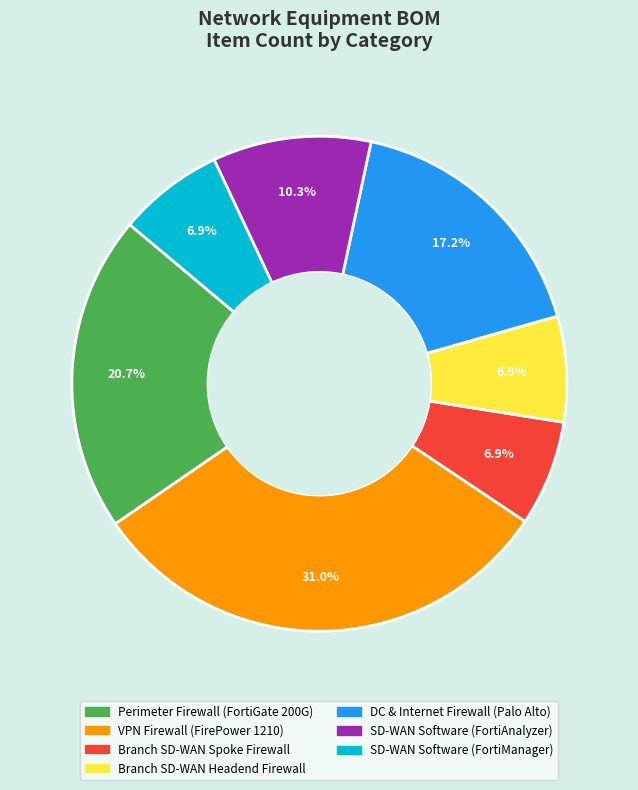

Is there a majority slice in this chart?

No